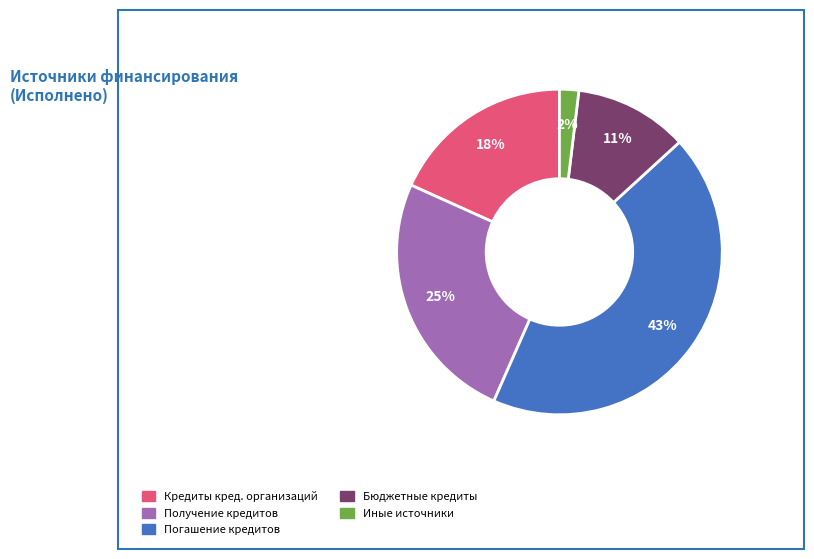

Is there a majority slice in this chart?

No